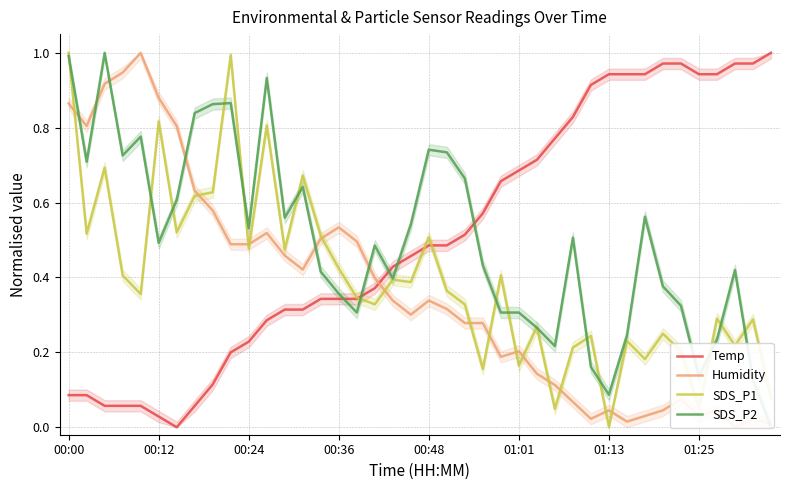

Count the number of data series in this chart.

4